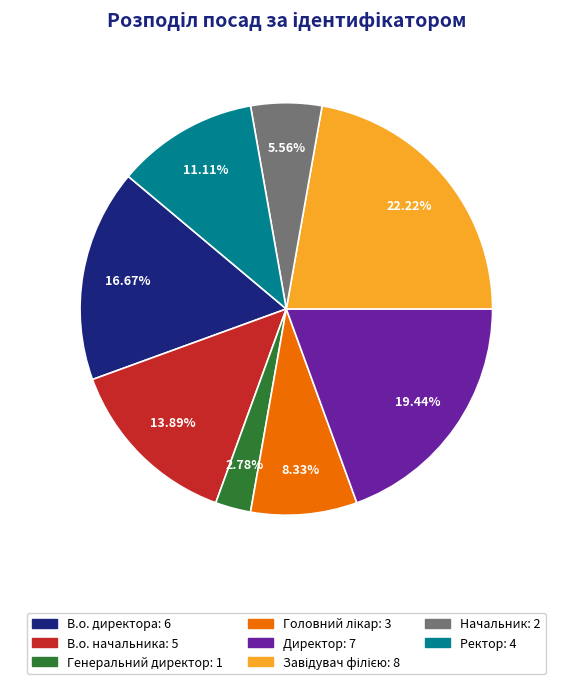

How many slices are in this pie chart?

8